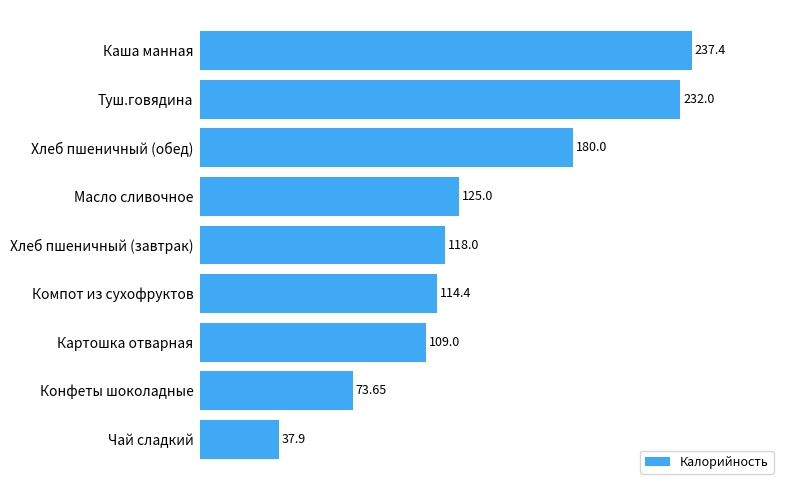

What is the average value?

136.4